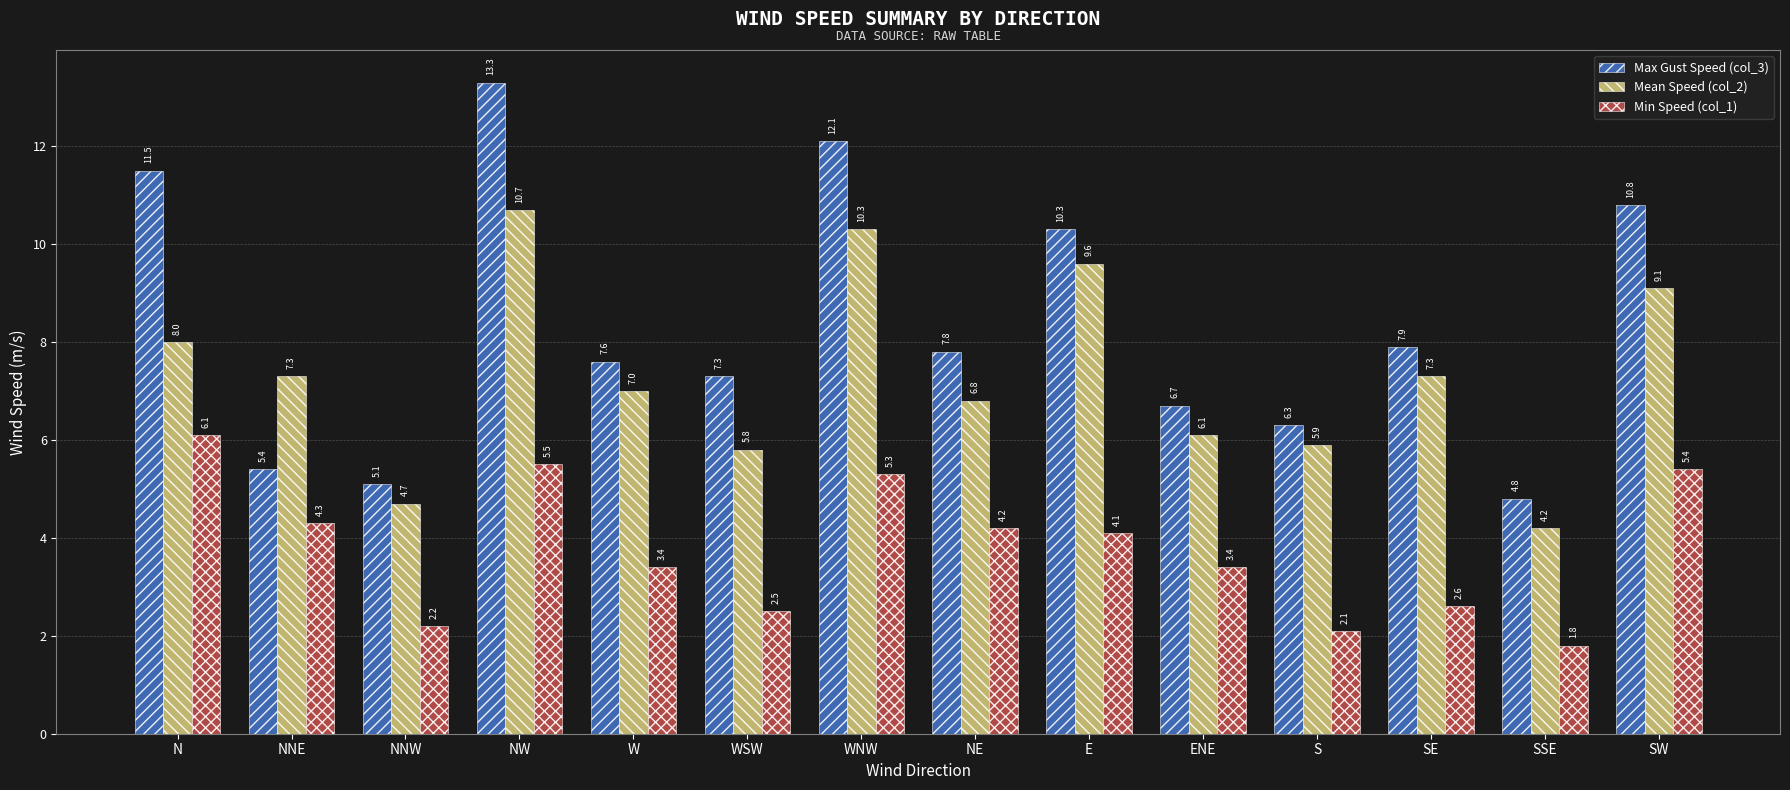

Reading left to right, extract all data points from this chart.

Max Gust Speed (col_3): 11.5	5.4	5.1	13.3	7.6	7.3	12.1	7.8	10.3	6.7	6.3	7.9	4.8	10.8
Mean Speed (col_2): 8.0	7.3	4.7	10.7	7.0	5.8	10.3	6.8	9.6	6.1	5.9	7.3	4.2	9.1
Min Speed (col_1): 6.1	4.3	2.2	5.5	3.4	2.5	5.3	4.2	4.1	3.4	2.1	2.6	1.8	5.4